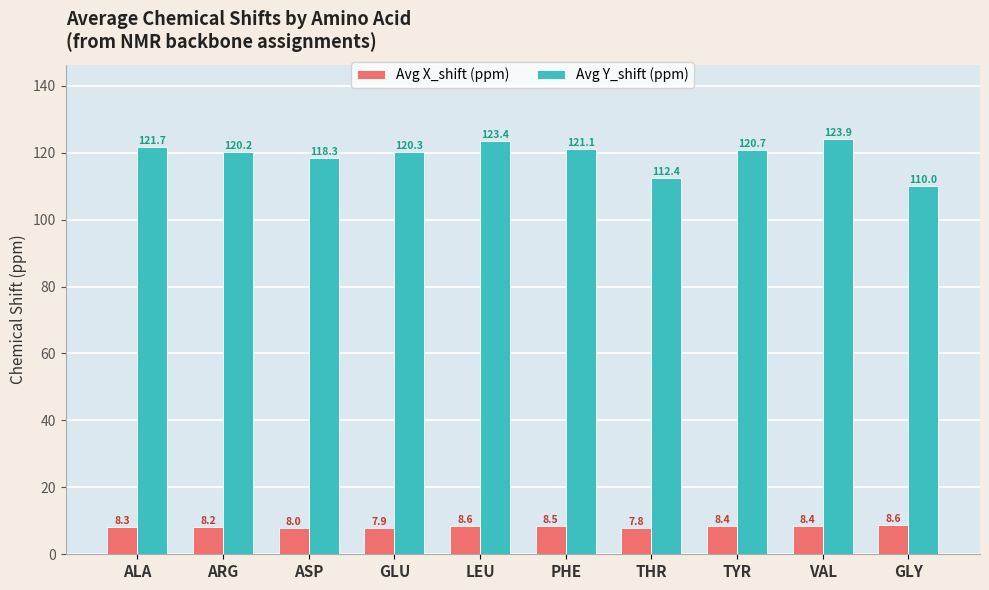

How many distinct data groups are displayed?

2